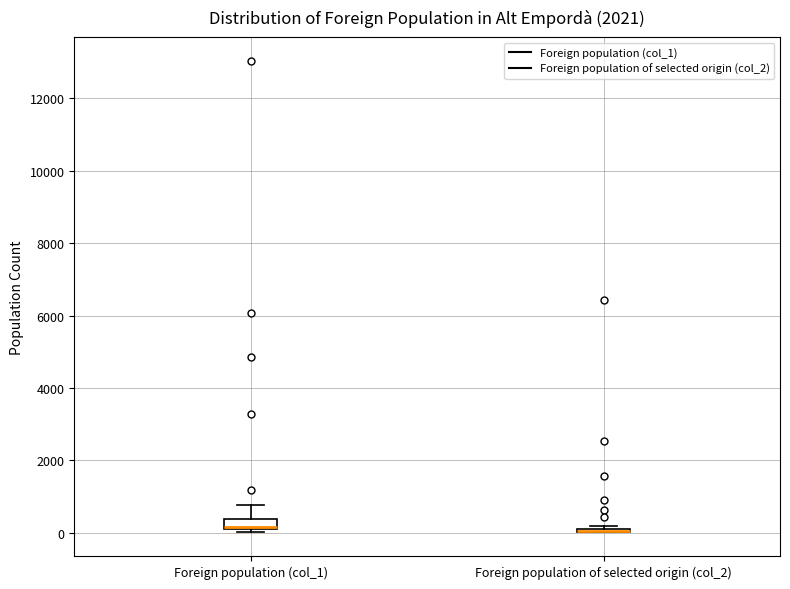

Where does the upper whisker of the box for Foreign population (col_1) end on the y-axis? The values are not printed on the chart, so give them approximately, as read against the axis.

800